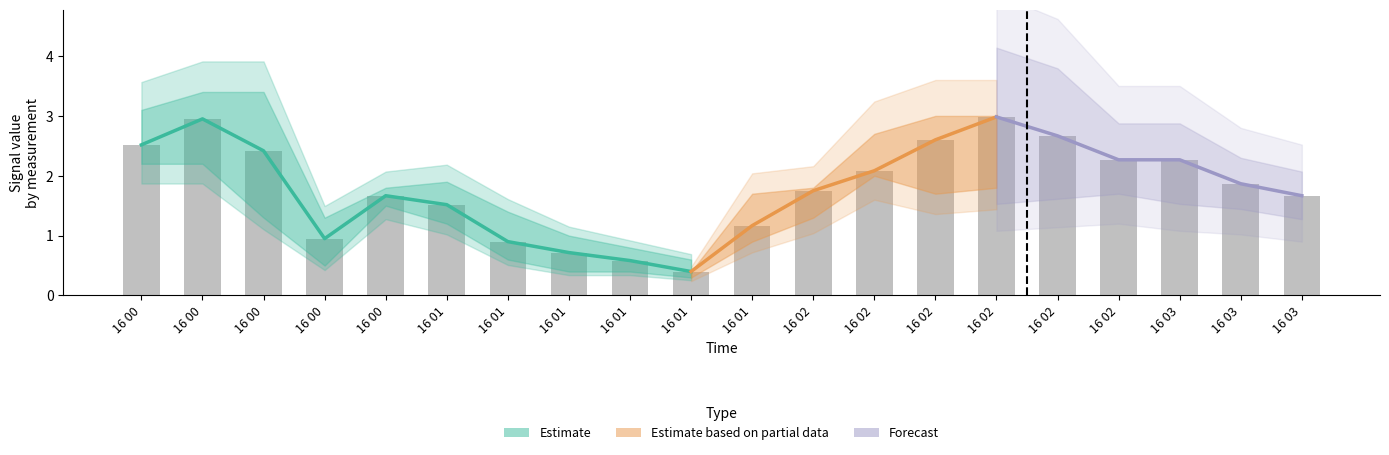

What position from the right is 2010/03/16 02:00?

9